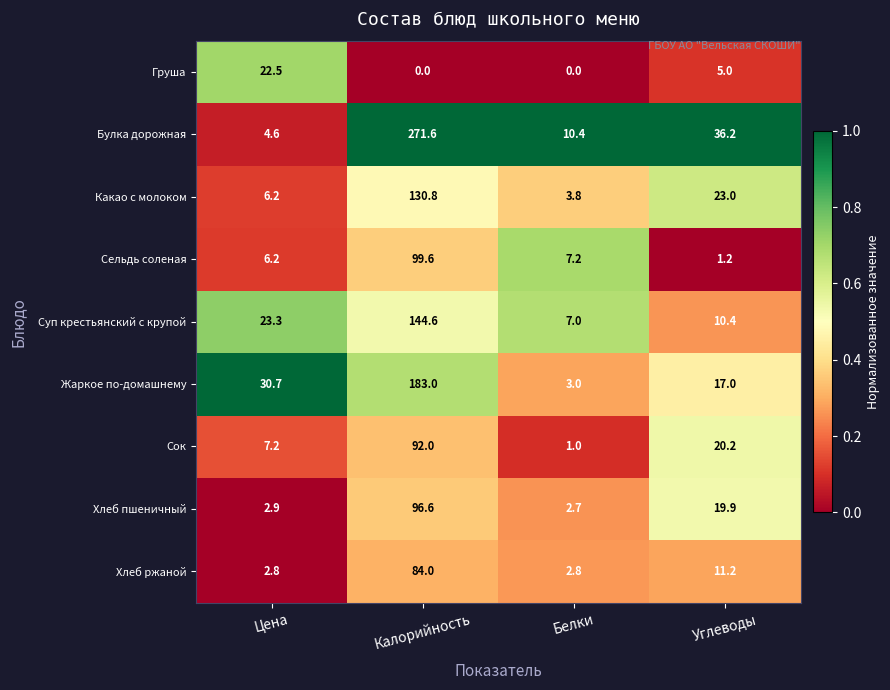

Rank the categories by Жаркое по-домашнему value from highest to lowest.

Калорийность, Цена, Углеводы, Белки